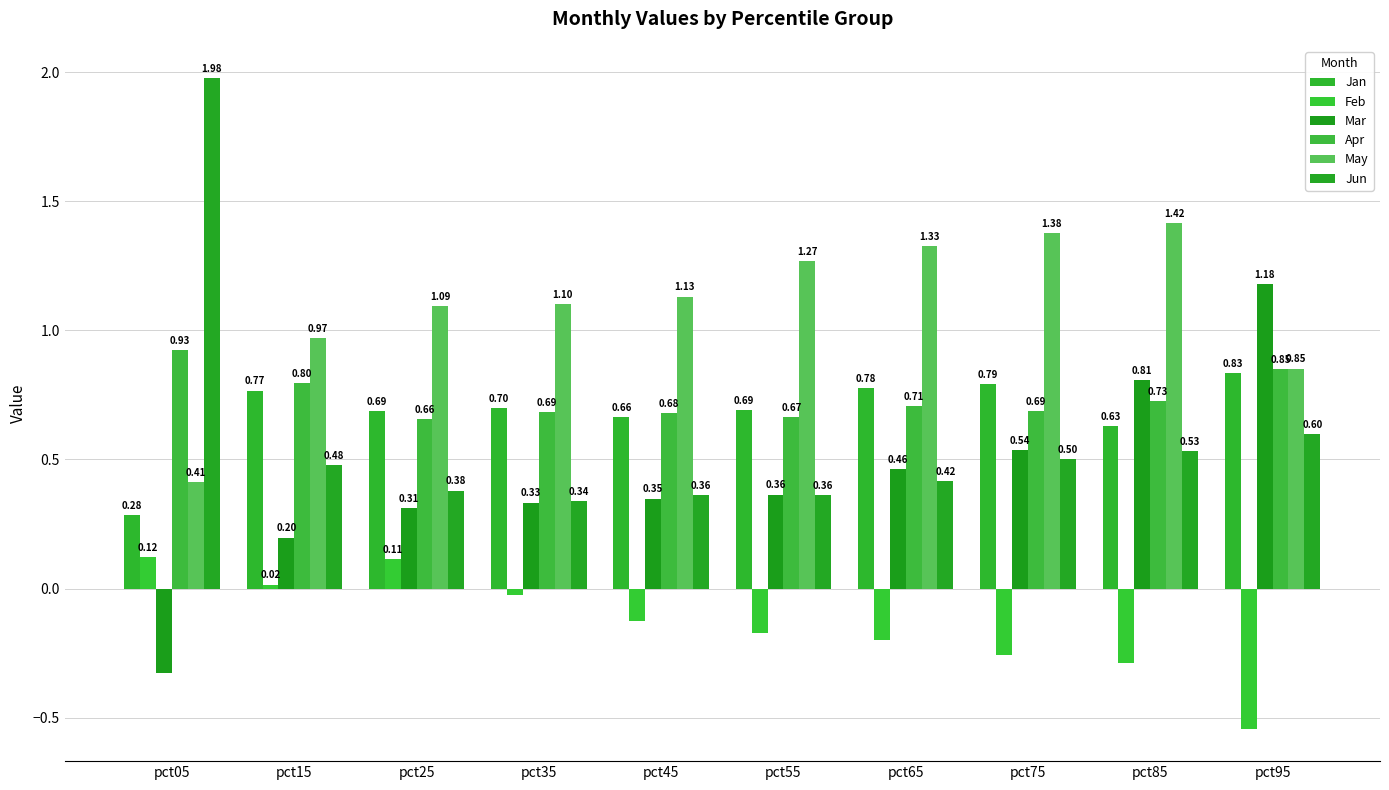

What value does the Jan series have at pct75?

0.8